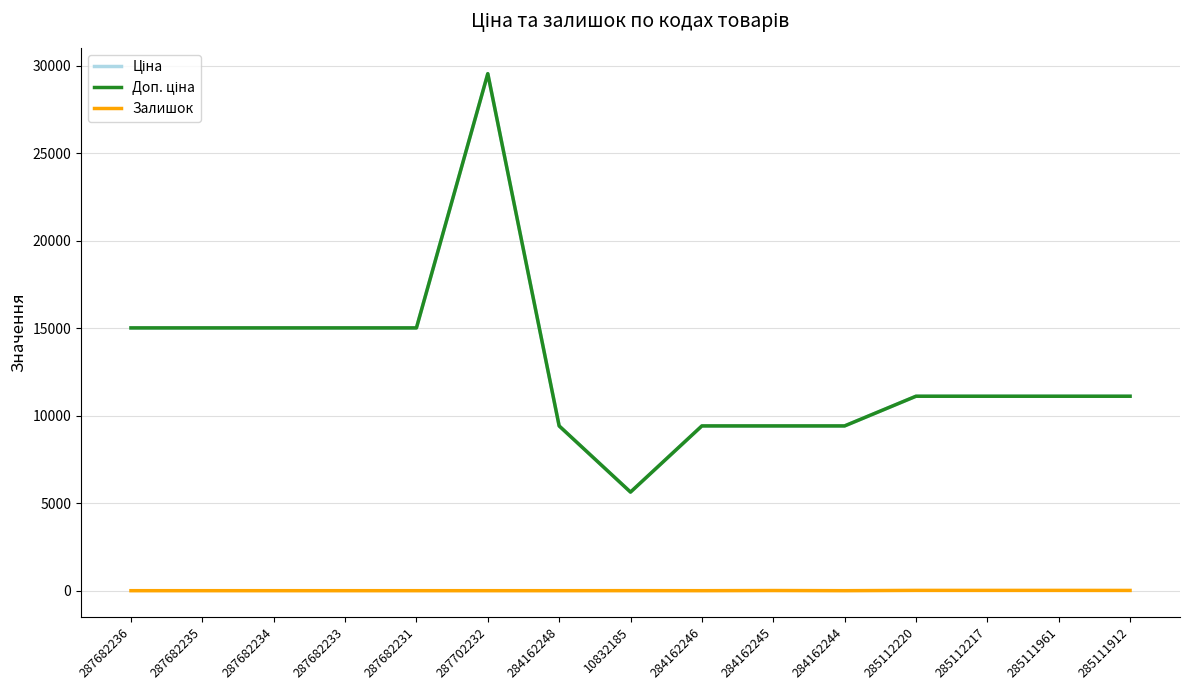

Rank the series by their maximum value, from highest to lowest.

Ціна, Доп. ціна, Залишок